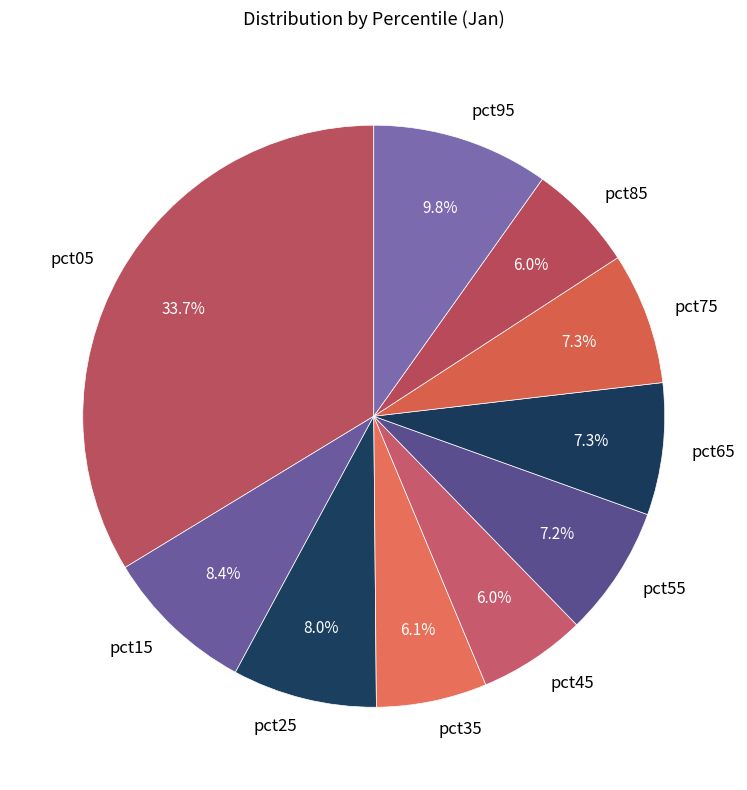

Which slice is the largest?

pct05